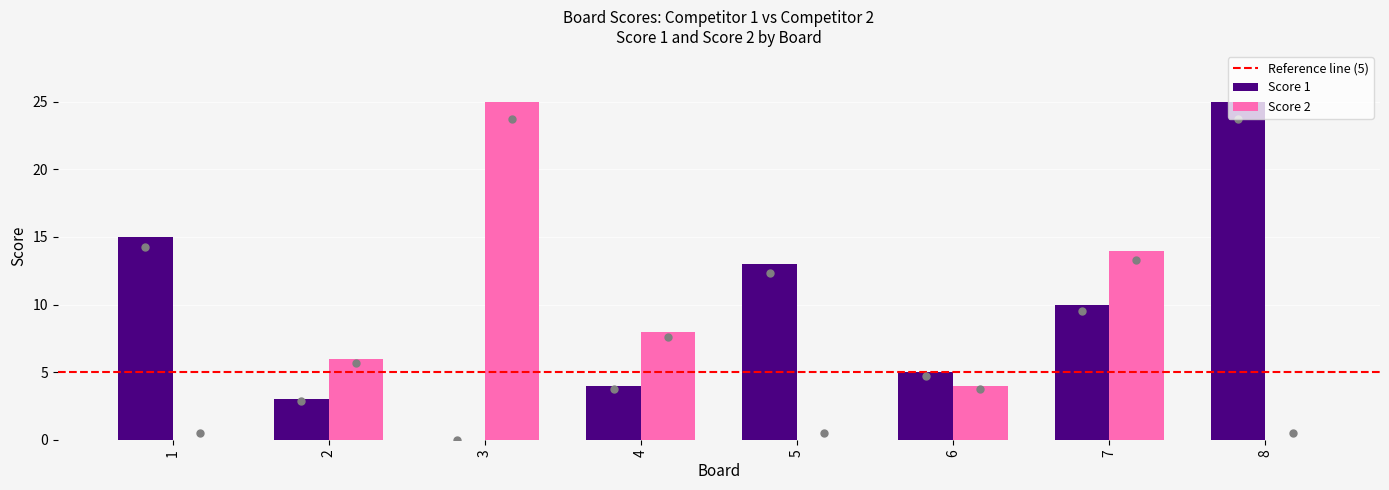

What is the total value across all series at 7?

24